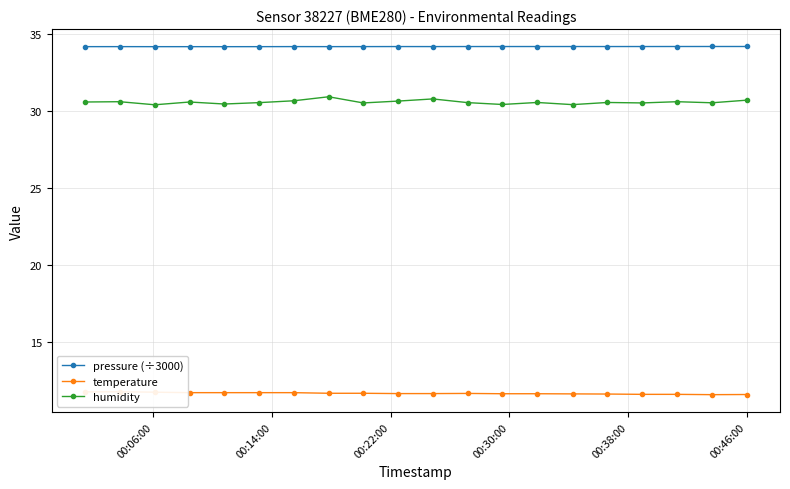

What are all the series names shown in the legend?

pressure (÷3000), temperature, humidity